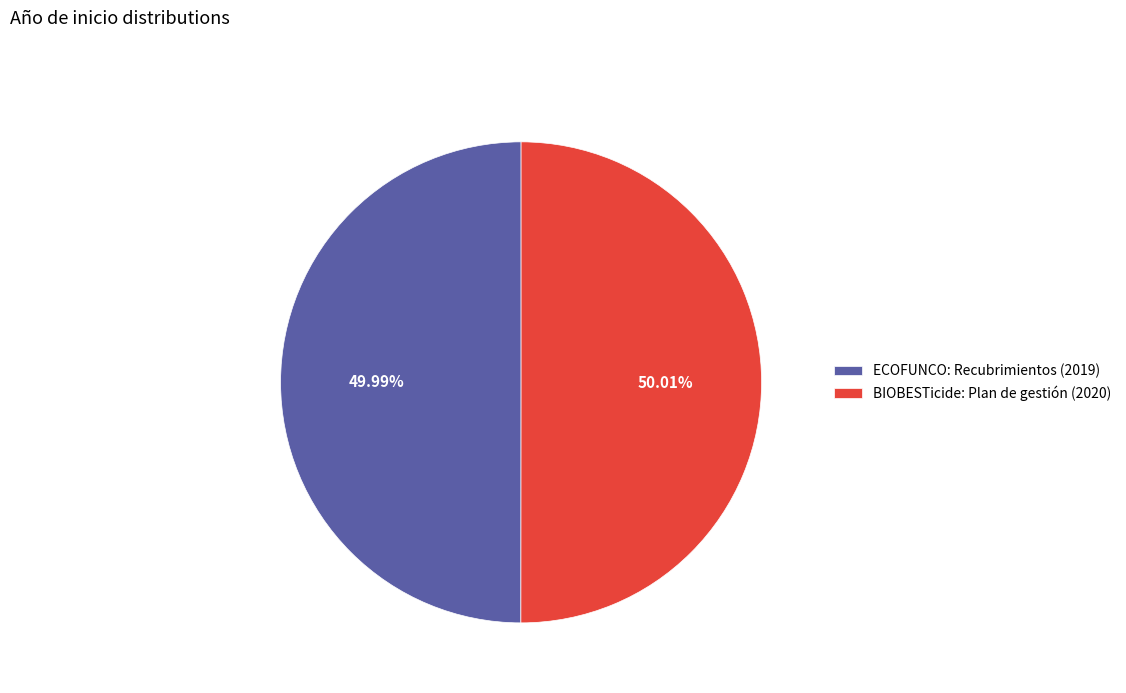

Is it true that BIOBESTicide: Plan de gestión (2020) is 36% of the pie?

False